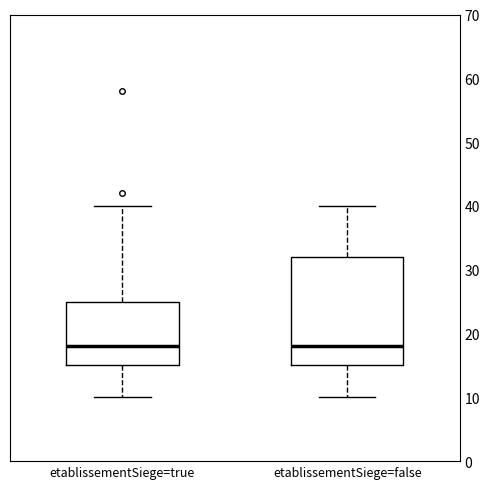

Reading left to right, read every box against the y-axis: the position of its median line, the range the box covers, and the ends of its whiskers. The values are not printed on the chart, so give them approximately, as read against the axis.

etablissementSiege=true: median 18, box 15 to 25, whiskers 10 to 40
etablissementSiege=false: median 18, box 15 to 32, whiskers 10 to 40